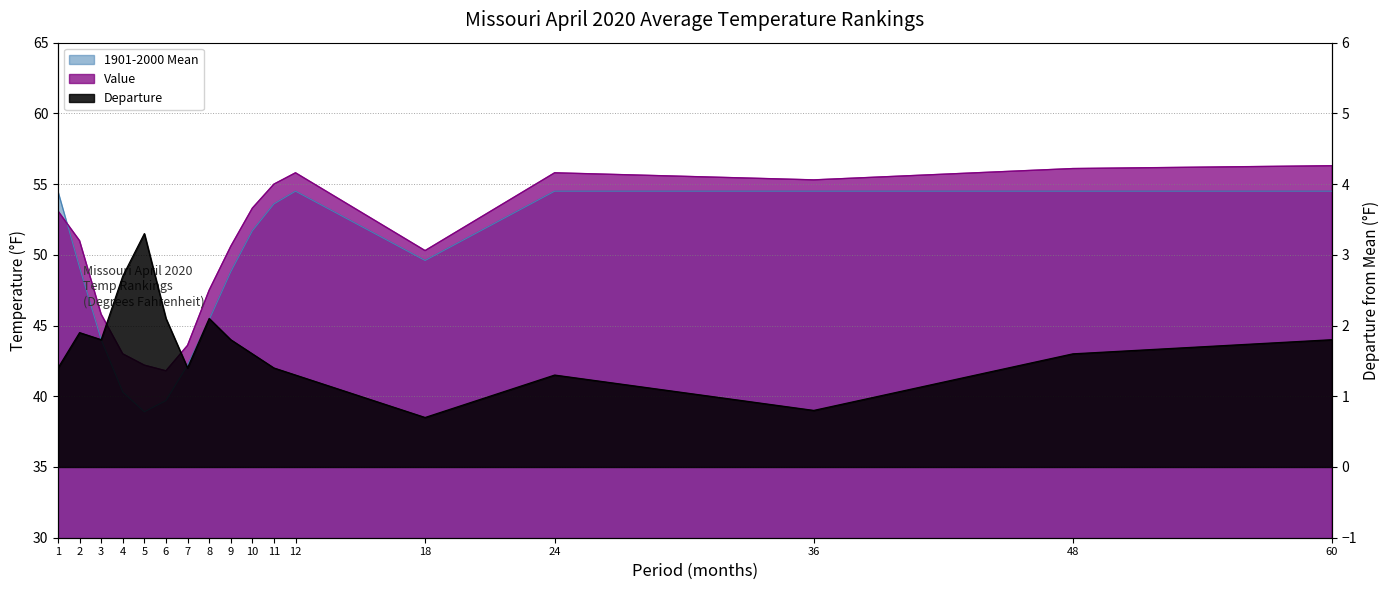

Is it true that Departure equals 2.1 at 8?

True